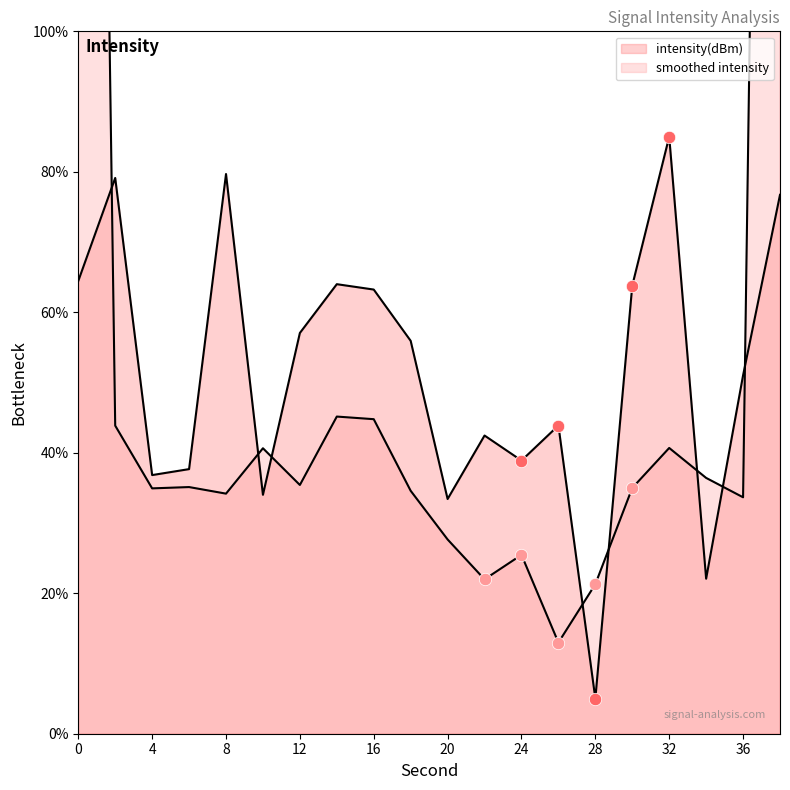

Which has a higher value, 20 or 26?

26